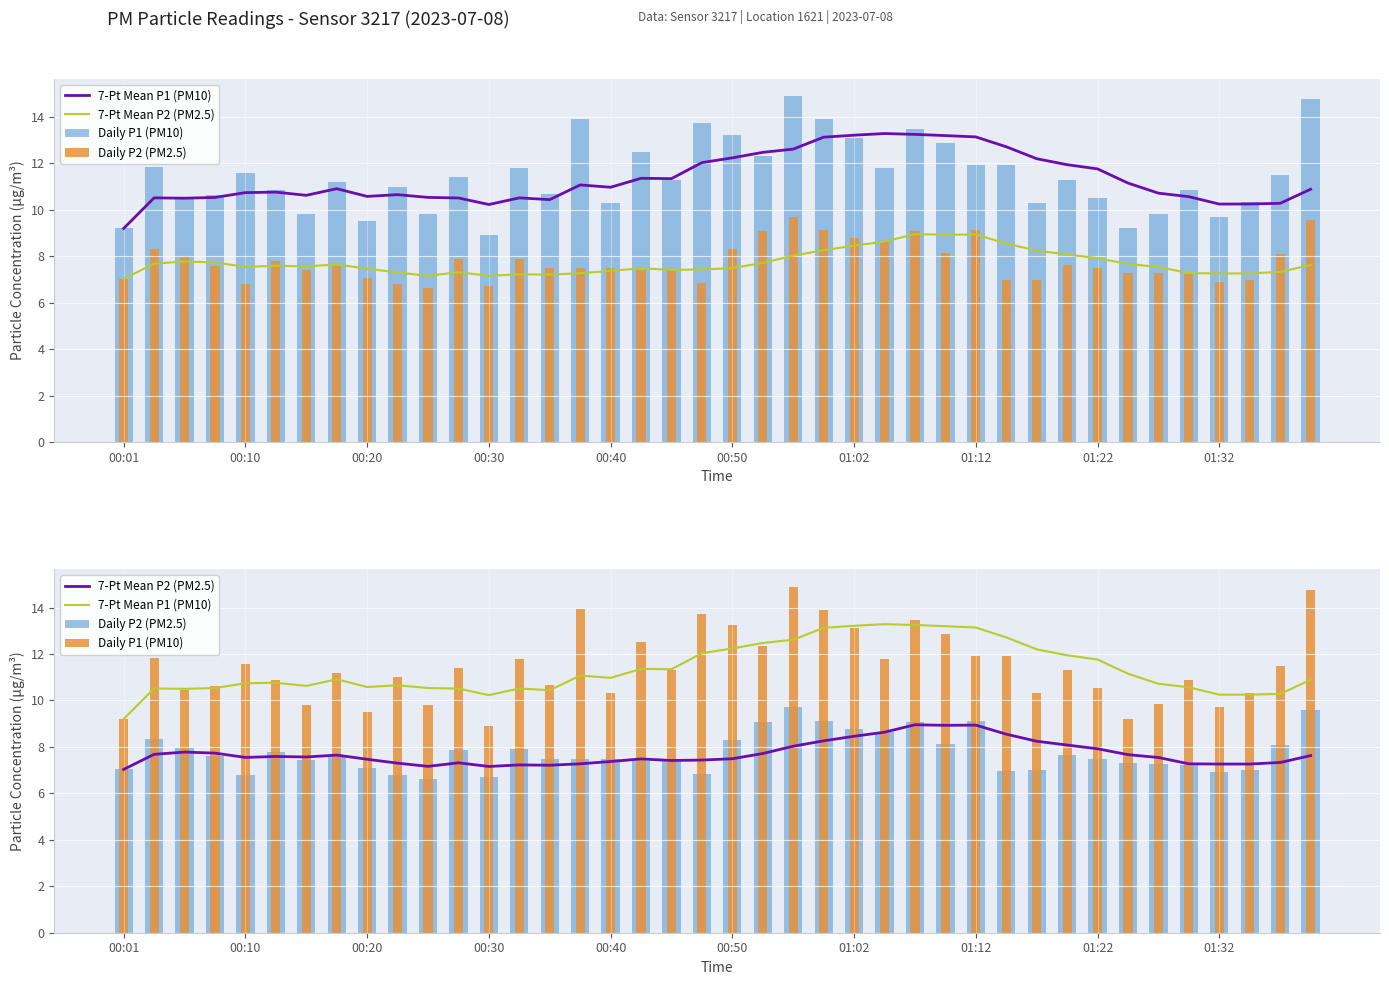

Reading left to right, what are all the values shown in this chart?

7-Pt Mean P1 (PM10): 9.2	10.5	10.5	10.5	10.7	10.8	10.6	10.9	10.6	10.7	10.5	10.5	10.2	10.5	10.4	11.1	11.0	11.4	11.3	12.0	12.2	12.5	12.6	13.1	13.2	13.3	13.2	13.2	13.1	12.7	12.2	11.9	11.8	11.2	10.7	10.6	10.2	10.3	10.3	10.9
7-Pt Mean P2 (PM2.5): 7.0	7.7	7.8	7.7	7.5	7.6	7.6	7.6	7.5	7.3	7.2	7.3	7.2	7.2	7.2	7.3	7.4	7.5	7.4	7.4	7.5	7.7	8.0	8.3	8.5	8.6	9.0	8.9	8.9	8.5	8.2	8.1	7.9	7.7	7.5	7.3	7.3	7.3	7.3	7.6
Daily P1 (PM10): 9.2	11.8	10.5	10.6	11.6	10.9	9.8	11.2	9.5	11.0	9.8	11.4	8.9	11.8	10.7	13.9	10.3	12.5	11.3	13.7	13.2	12.3	14.9	13.9	13.1	11.8	13.5	12.9	11.9	11.9	10.3	11.3	10.5	9.2	9.8	10.9	9.7	10.3	11.5	14.8
Daily P2 (PM2.5): 7.0	8.3	8.0	7.6	6.8	7.8	7.4	7.6	7.1	6.8	6.6	7.9	6.7	7.9	7.5	7.5	7.5	7.4	7.4	6.8	8.3	9.1	9.7	9.1	8.8	8.6	9.1	8.1	9.1	7.0	7.0	7.6	7.5	7.3	7.3	7.2	6.9	7.0	8.1	9.6